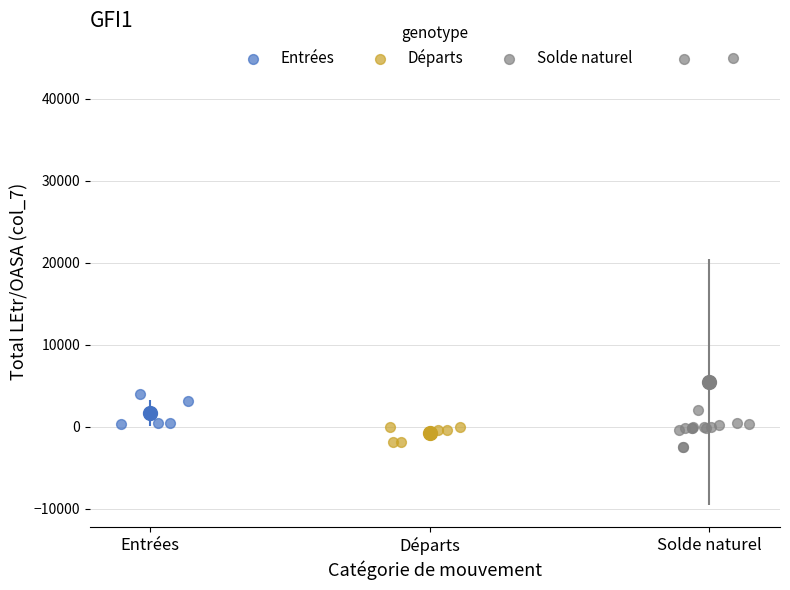

Which series has the largest Y range (max minus min)?

Solde naturel